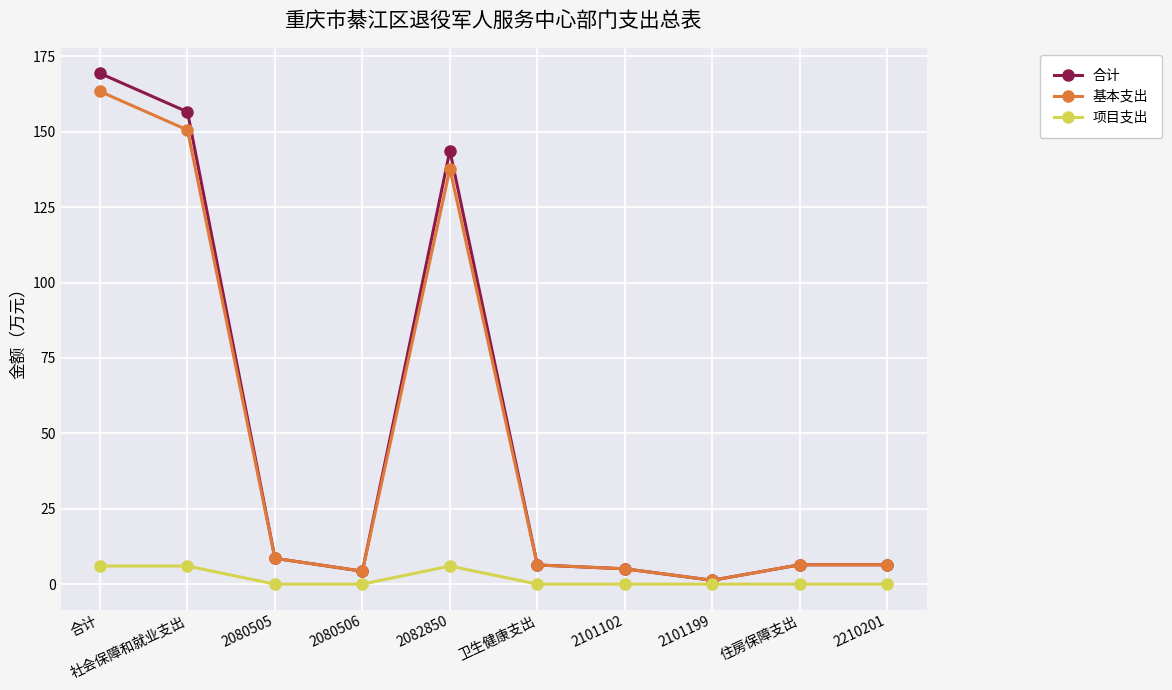

Reading right to left, list all the values displayed in this chart.

合计: 2210201=6.4	住房保障支出=6.4	2101199=1.3	2101102=5.1	卫生健康支出=6.4	2082850=143.7	2080506=4.3	2080505=8.6	社会保障和就业支出=156.6	合计=169.3
基本支出: 2210201=6.4	住房保障支出=6.4	2101199=1.3	2101102=5.1	卫生健康支出=6.4	2082850=137.7	2080506=4.3	2080505=8.6	社会保障和就业支出=150.6	合计=163.3
项目支出: 2210201=0.0	住房保障支出=0.0	2101199=0.0	2101102=0.0	卫生健康支出=0.0	2082850=6.0	2080506=0.0	2080505=0.0	社会保障和就业支出=6.0	合计=6.0